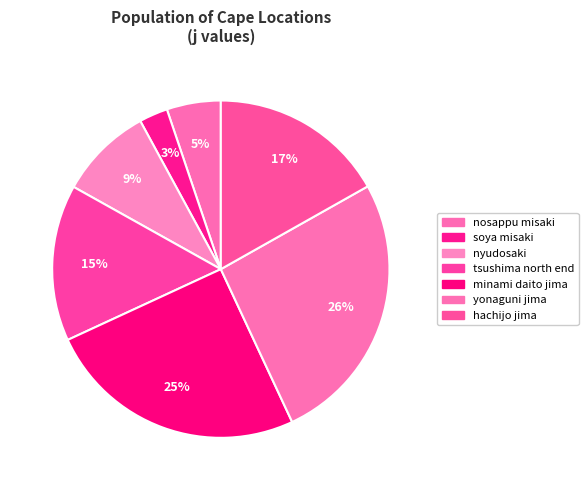

To the nearest percent, what portion does nyudosaki represent?

9%